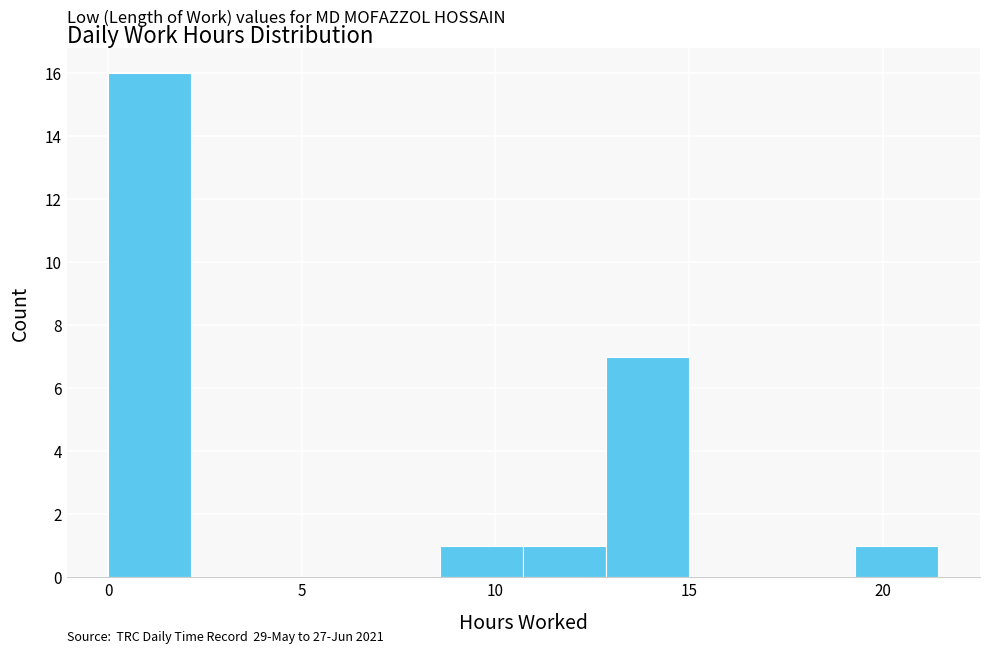

Which range on the x-axis has the tallest bar?

0.0 to 2.0